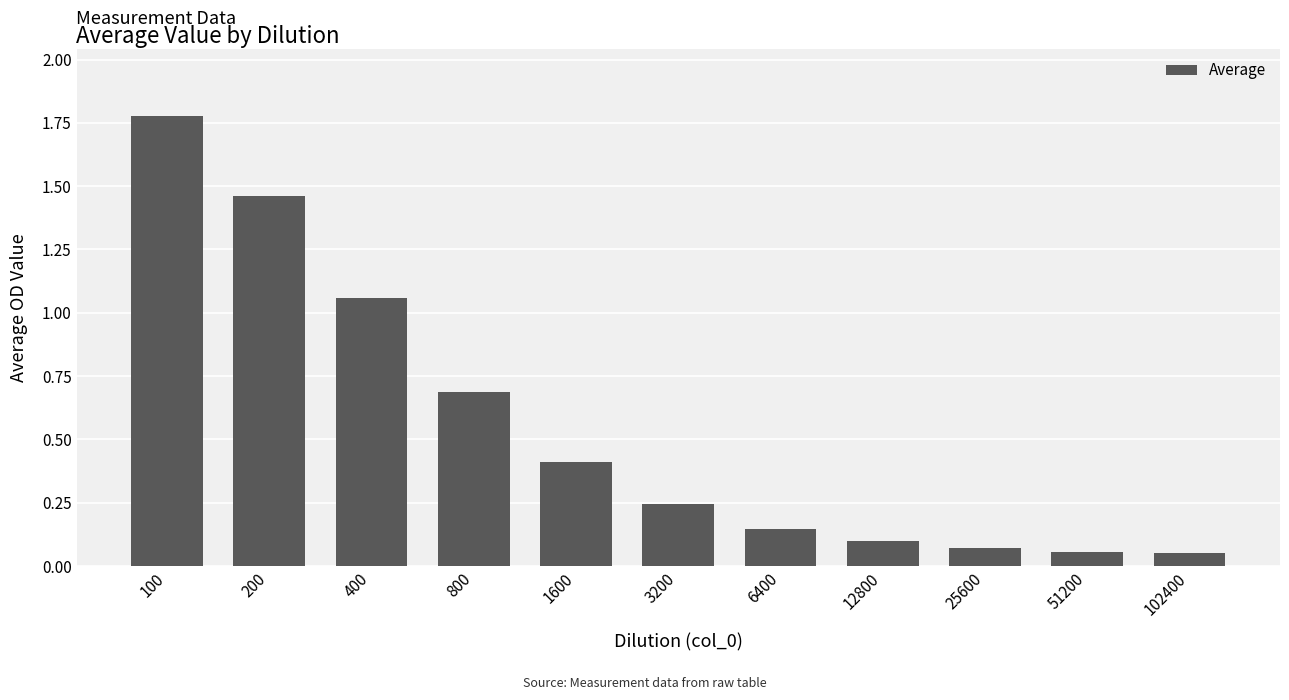

The value at 400 is 0.3. True or false?

False